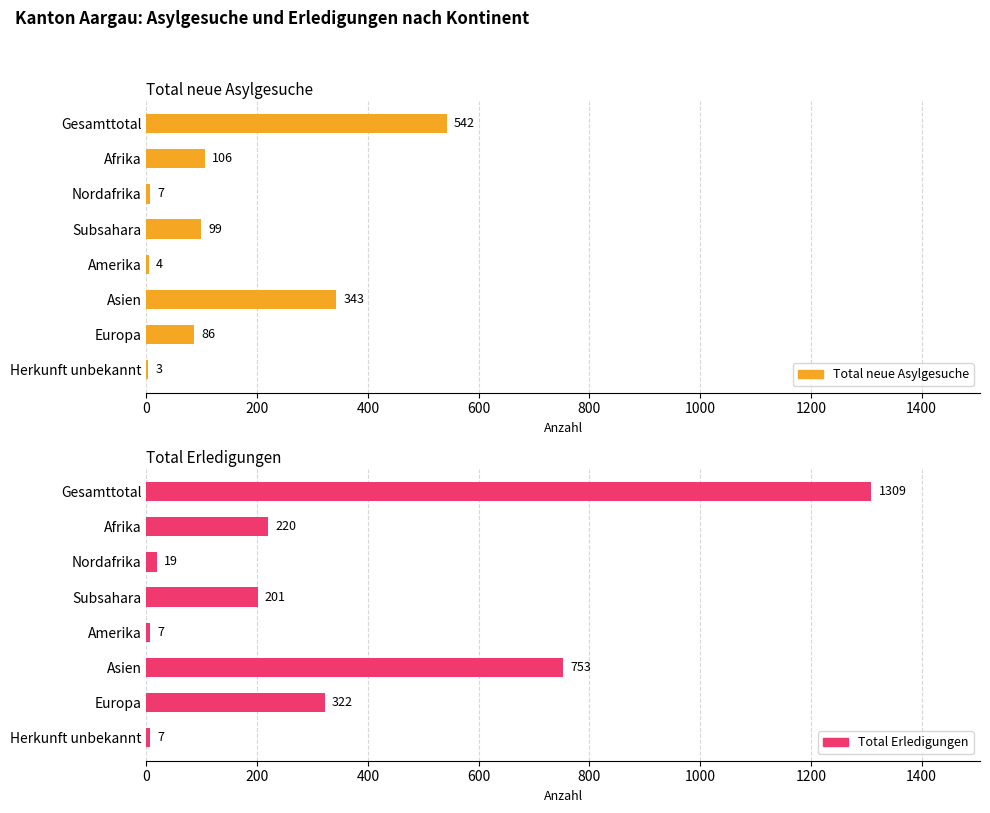

Reading right to left, what are all the values shown in this chart?

Total neue Asylgesuche: 3	86	343	4	99	7	106	542
Total Erledigungen: 7	322	753	7	201	19	220	1309